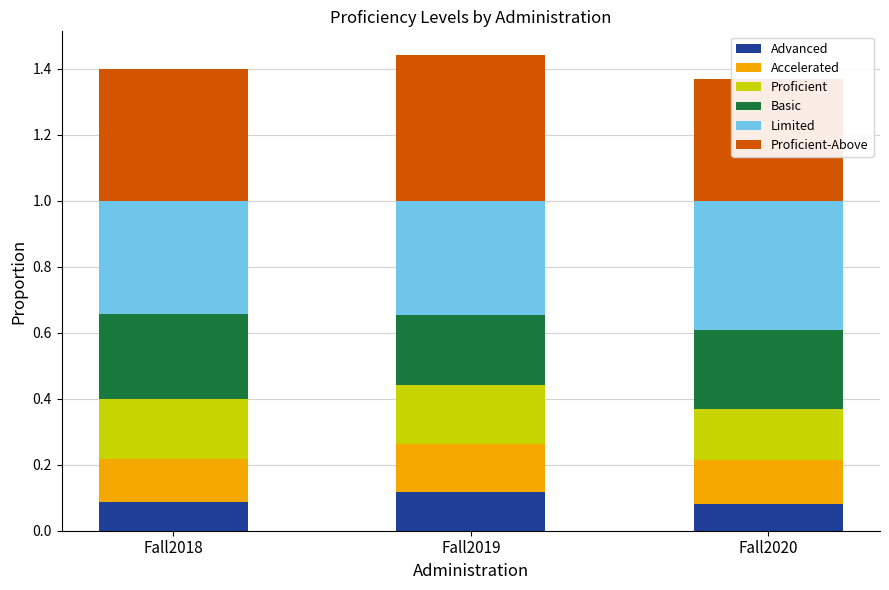

Reading right to left, what are all the values shown in this chart?

Advanced: Fall2020=0.1	Fall2019=0.1	Fall2018=0.1
Accelerated: Fall2020=0.1	Fall2019=0.1	Fall2018=0.1
Proficient: Fall2020=0.2	Fall2019=0.2	Fall2018=0.2
Basic: Fall2020=0.2	Fall2019=0.2	Fall2018=0.3
Limited: Fall2020=0.4	Fall2019=0.3	Fall2018=0.3
Proficient-Above: Fall2020=0.4	Fall2019=0.4	Fall2018=0.4